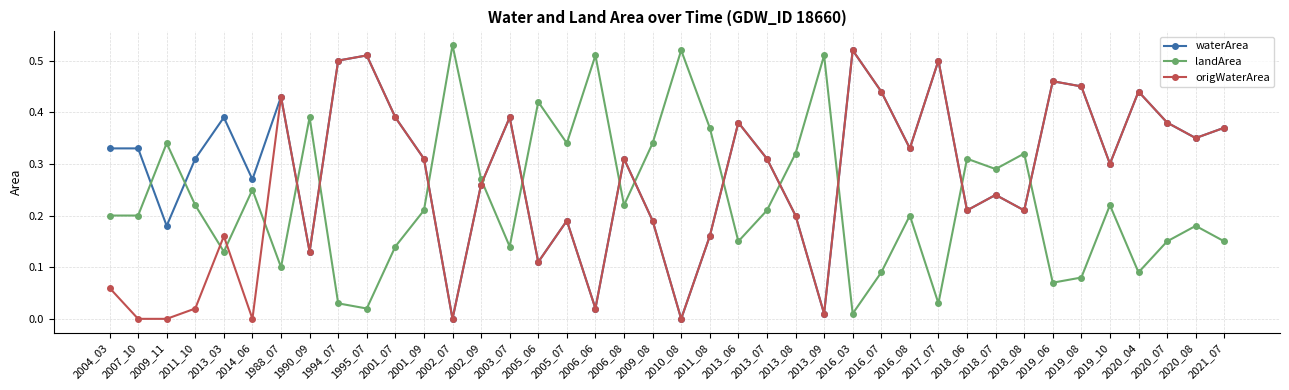

True or false: waterArea has a value of 0.0 at 2013_09.

True